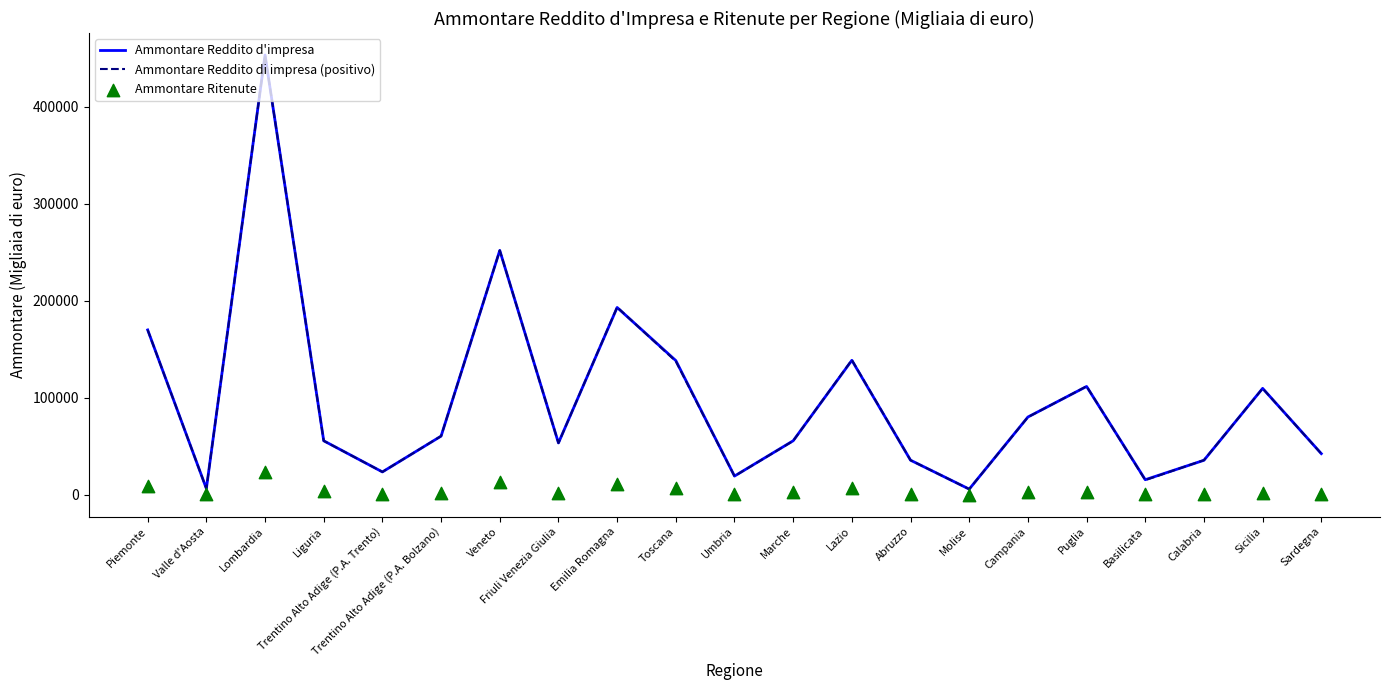

Which series contains the highest Y value?

Ammontare Reddito d'impresa